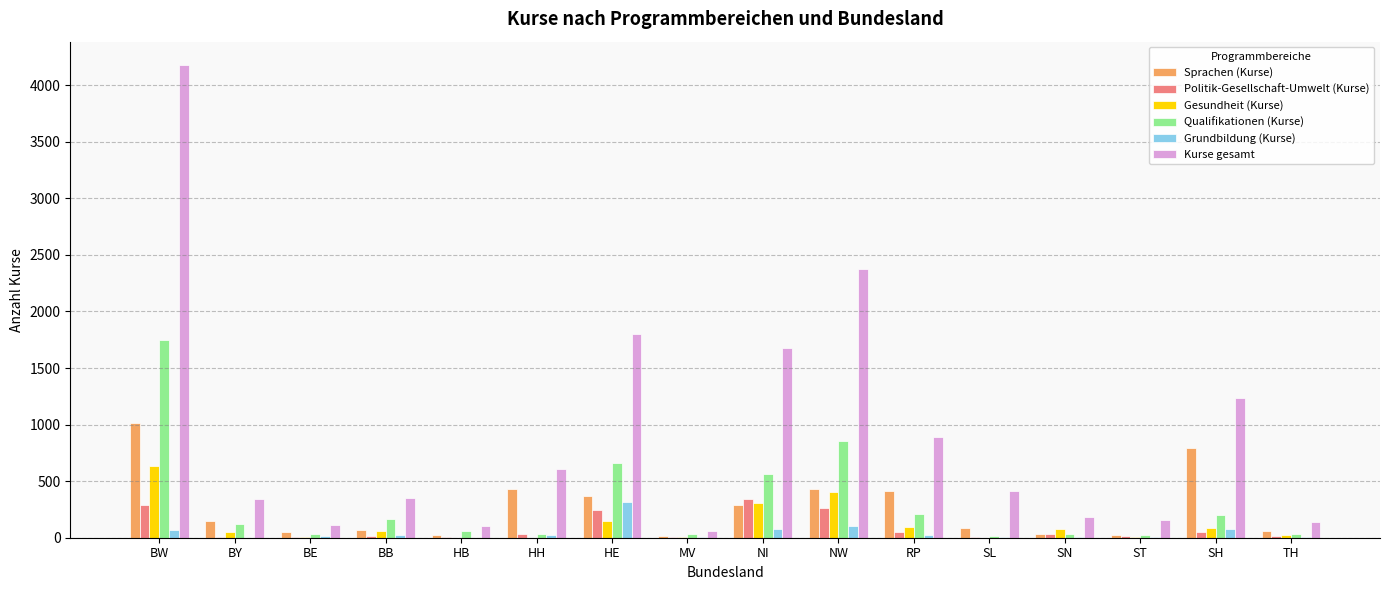

What is the difference between the Kurse gesamt values at SL and BY?

76